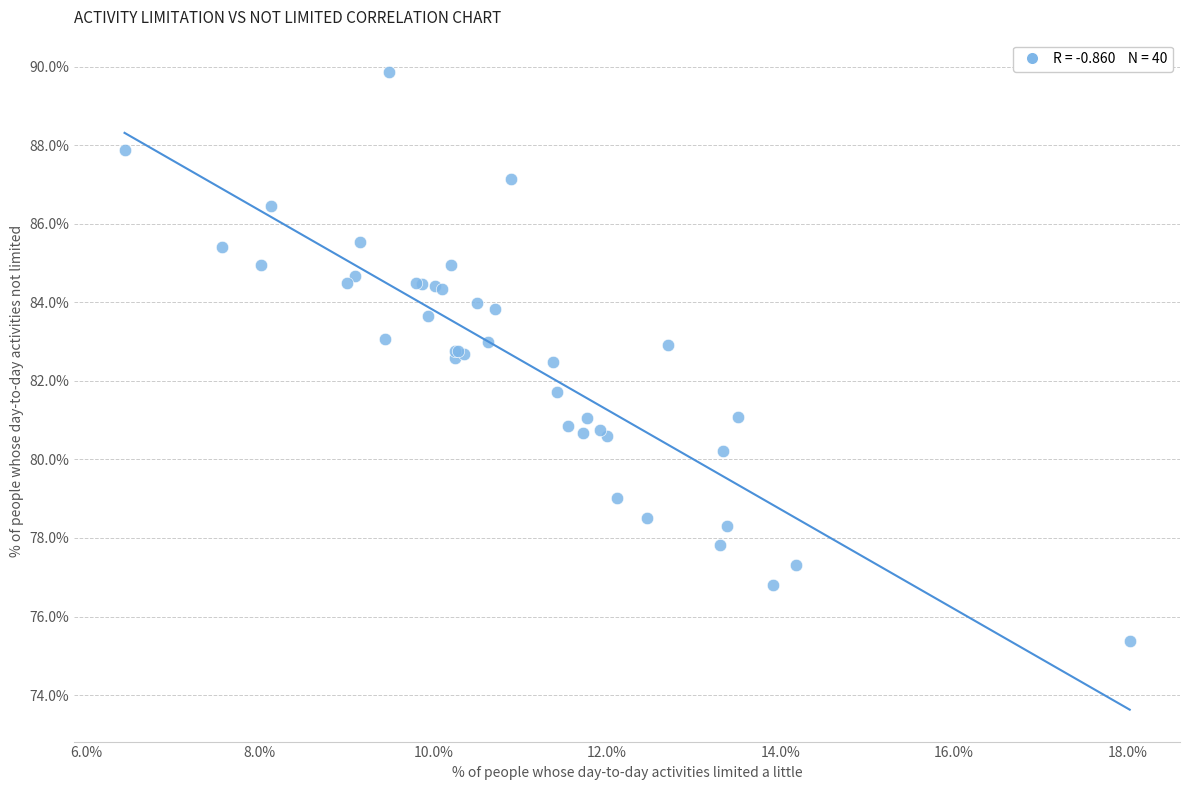

What Y value in the scatter plot is closest to 82?

81.7